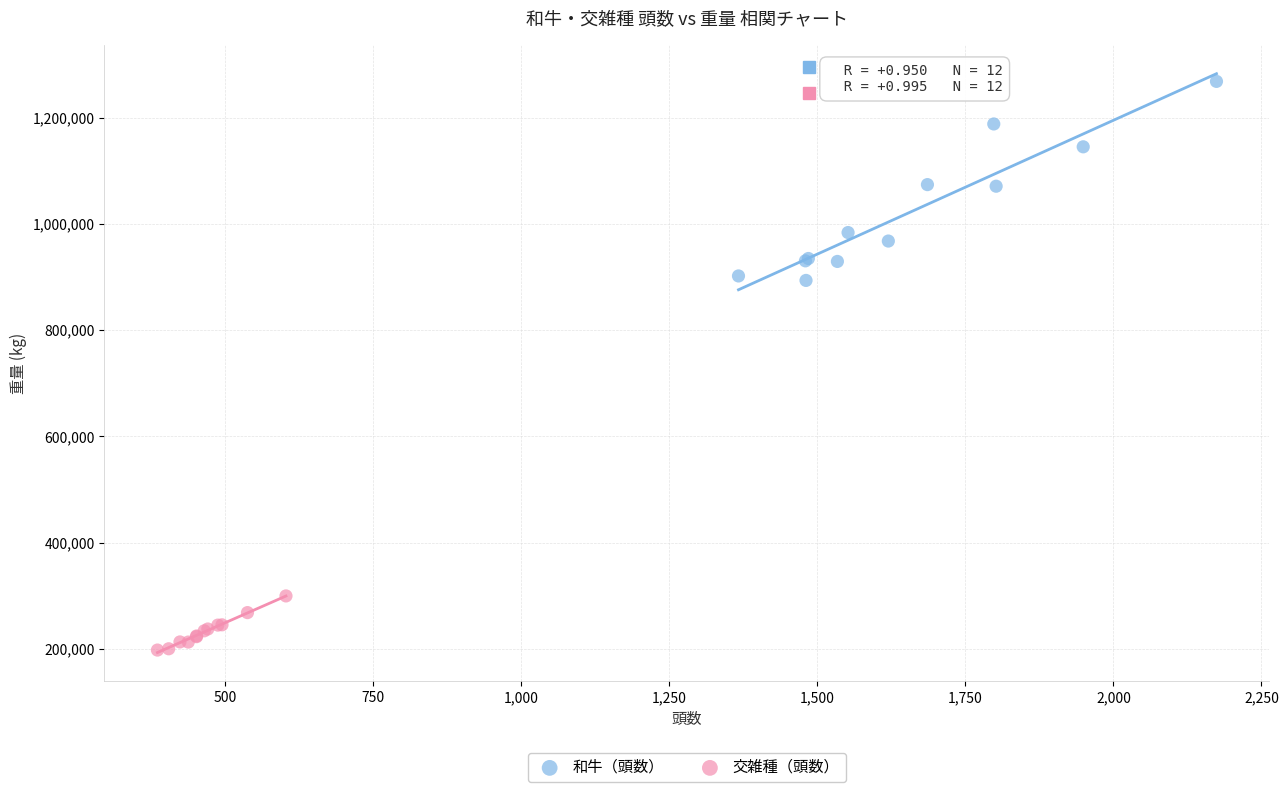

Which series reaches the maximum Y coordinate?

和牛（頭数）